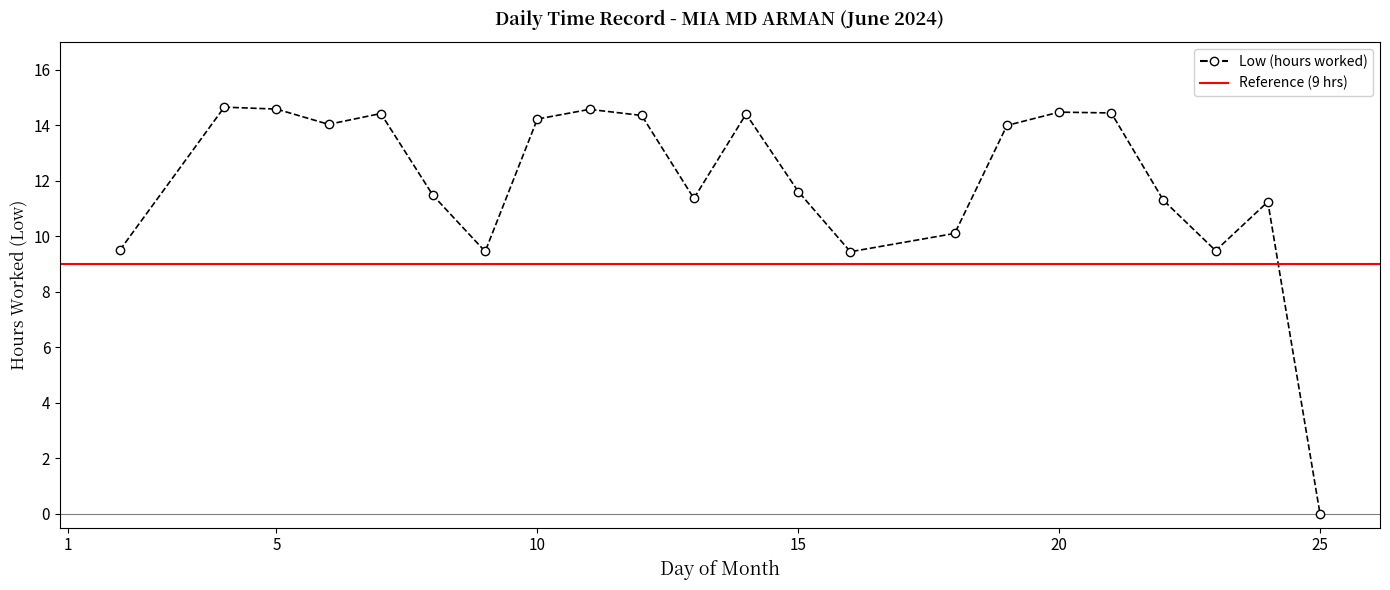

What is the sum of all values?

263.1